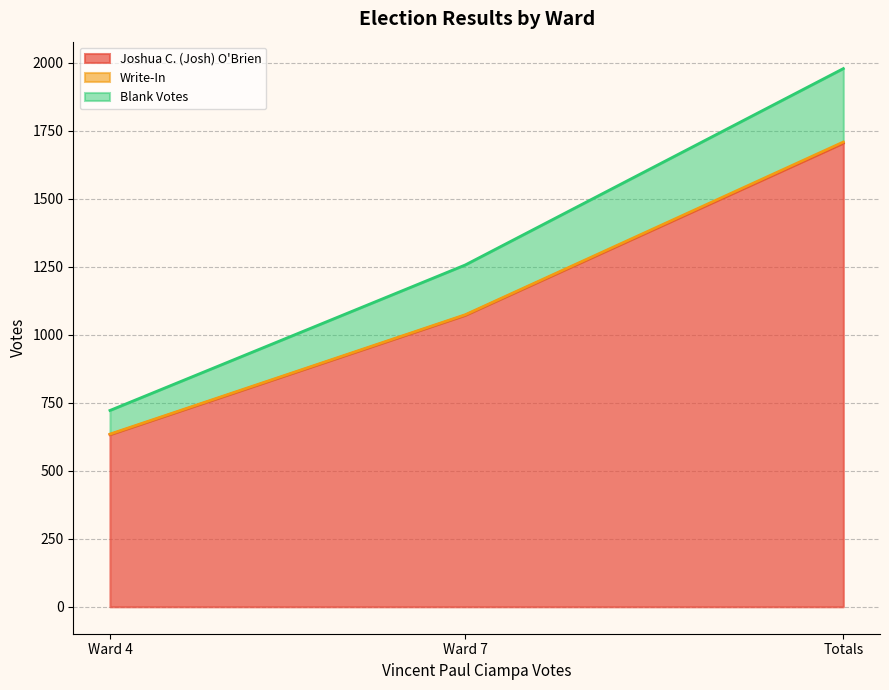

What is the value of the Blank Votes point at the 3rd from the left?

1979